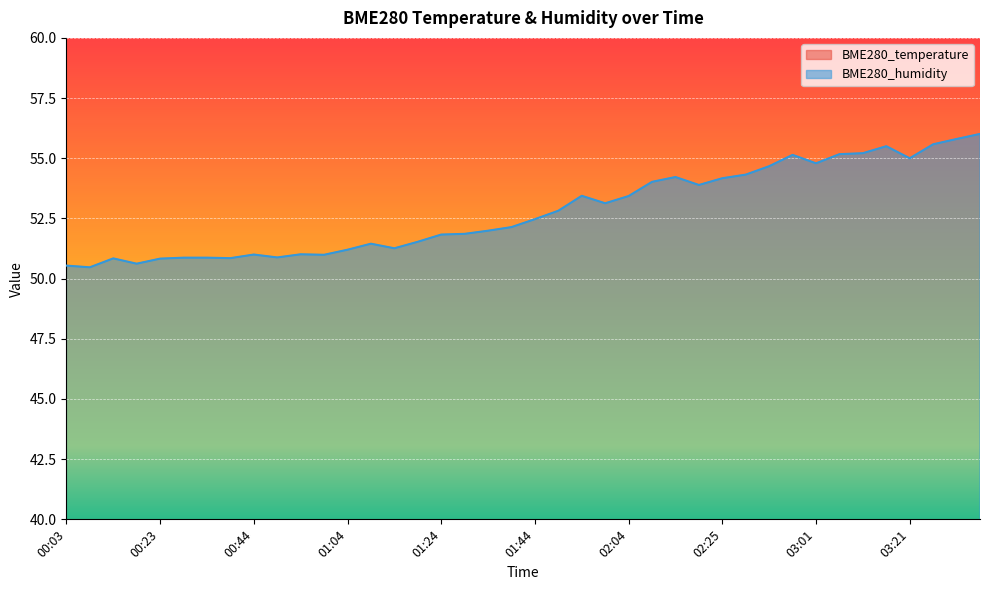

Where does the BME280_temperature series first go above 9?

00:03